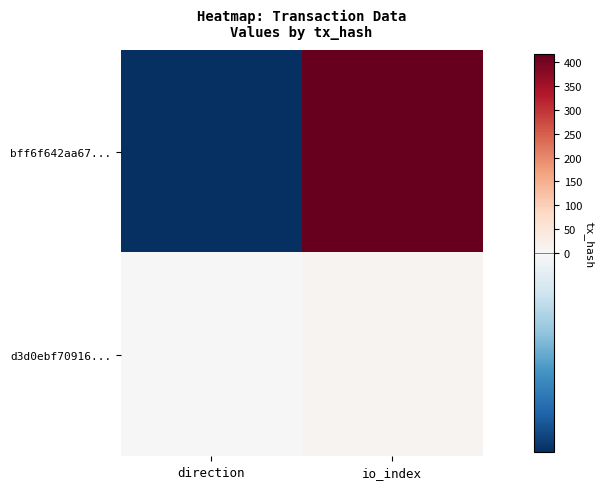

Which series has the largest total across all categories?

bff6f642aa67...